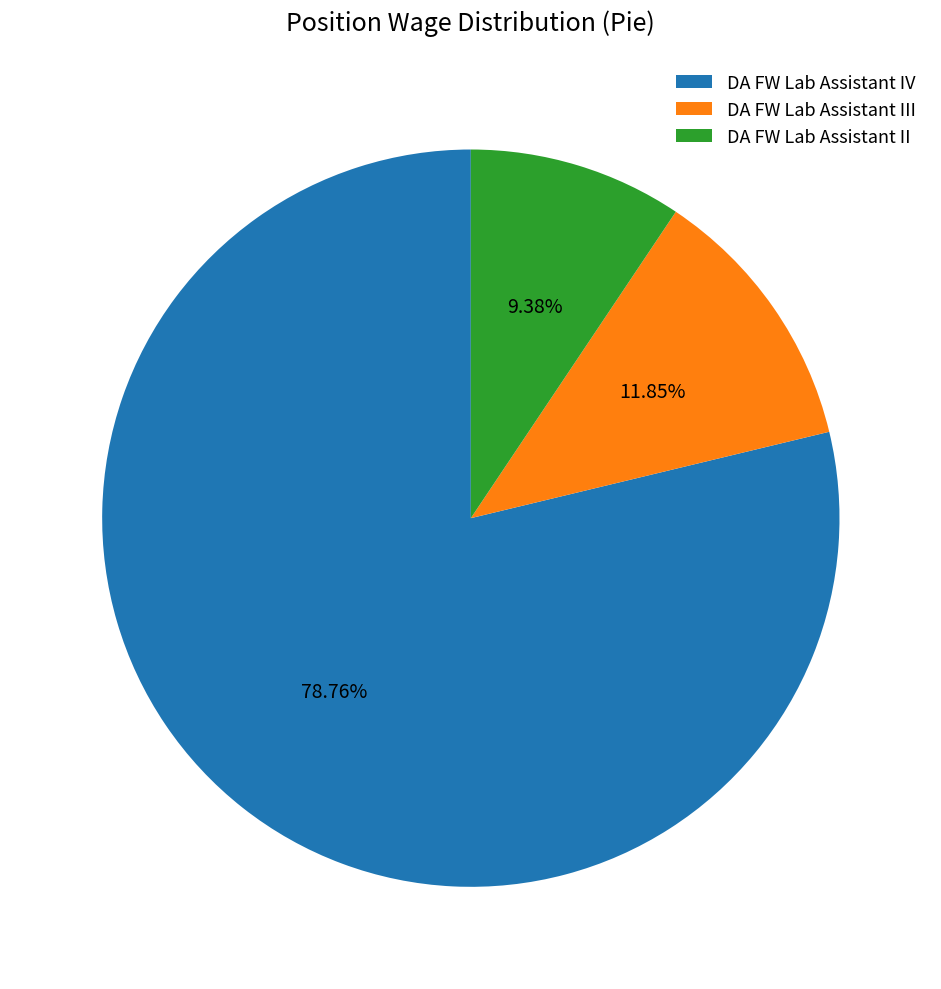

Rank the categories by value from highest to lowest.

DA FW Lab Assistant IV, DA FW Lab Assistant III, DA FW Lab Assistant II